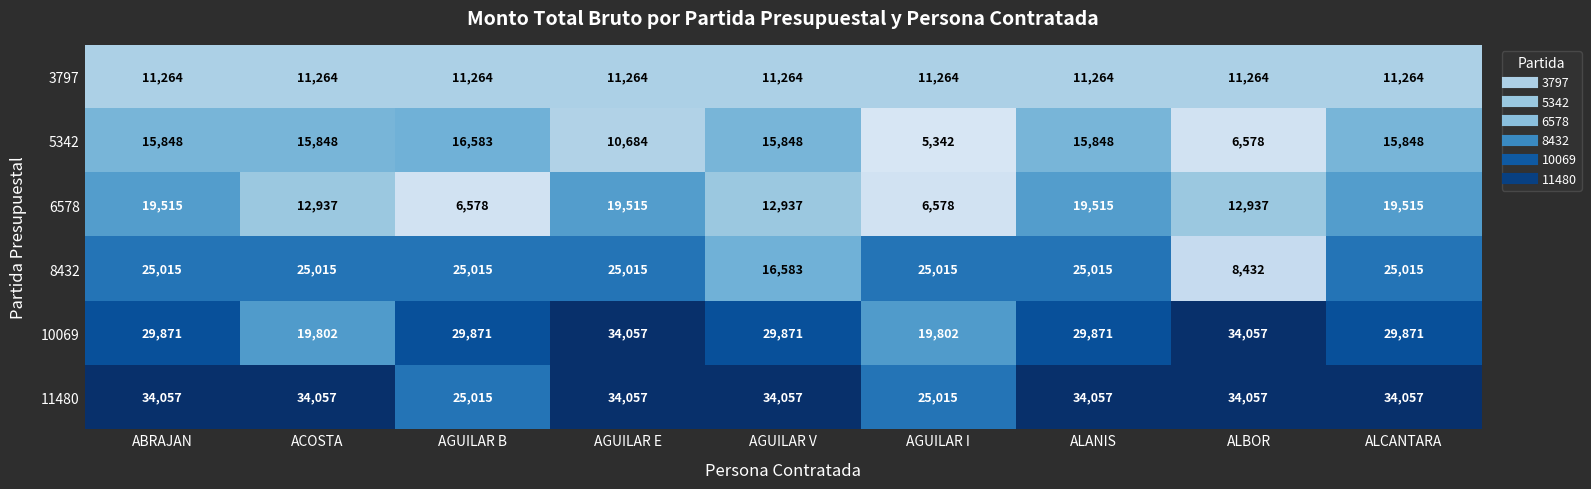

What is the difference between the highest and lowest values at AGUILAR V?

22793